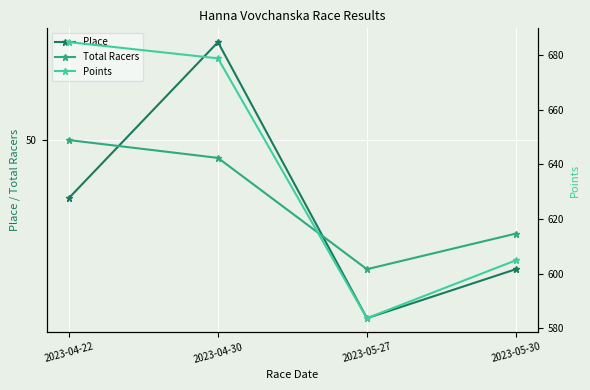

Is it true that Total Racers equals 67.0 at 2023-04-30?

False